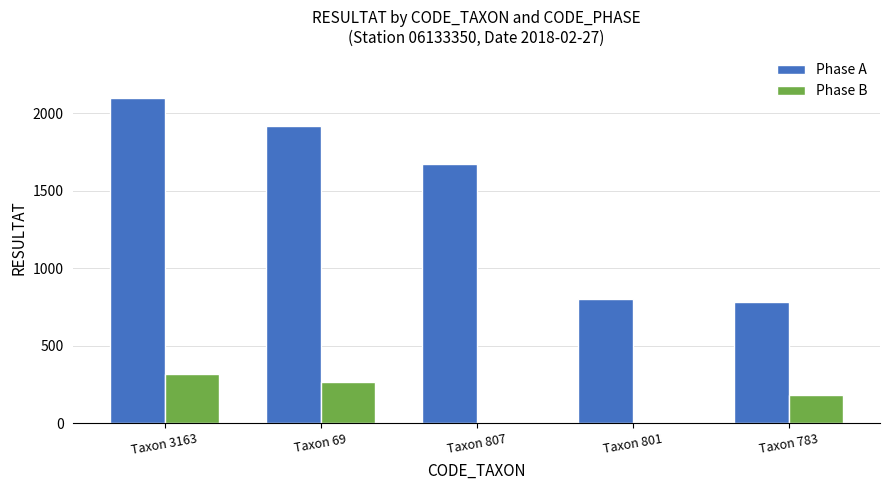

The value of Phase B at Taxon 801 is 0. True or false?

True